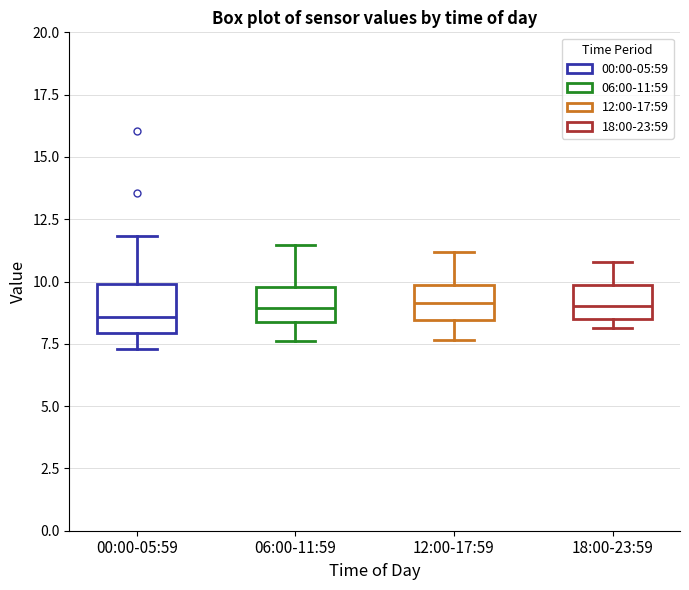

Reading left to right, transcribe this box plot: for each box, give where its median line is, the range the box spans, and where its two whiskers end, as read against the y-axis. The values are not printed on the chart, so give them approximately, as read against the axis.

00:00-05:59: median 8.5, box 8.0 to 10.0, whiskers 7.5 to 12.0
06:00-11:59: median 9.0, box 8.5 to 10.0, whiskers 7.5 to 11.5
12:00-17:59: median 9.0, box 8.5 to 10.0, whiskers 7.5 to 11.0
18:00-23:59: median 9.0, box 8.5 to 10.0, whiskers 8.0 to 11.0